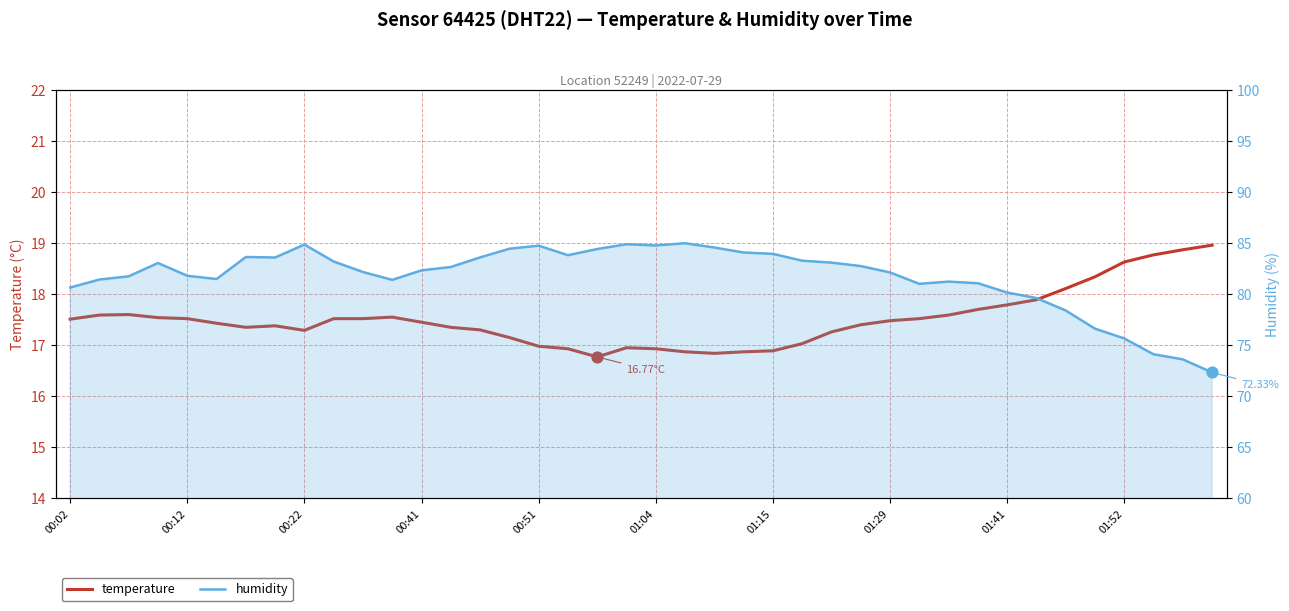

Which series has the widest spread of Y values?

humidity